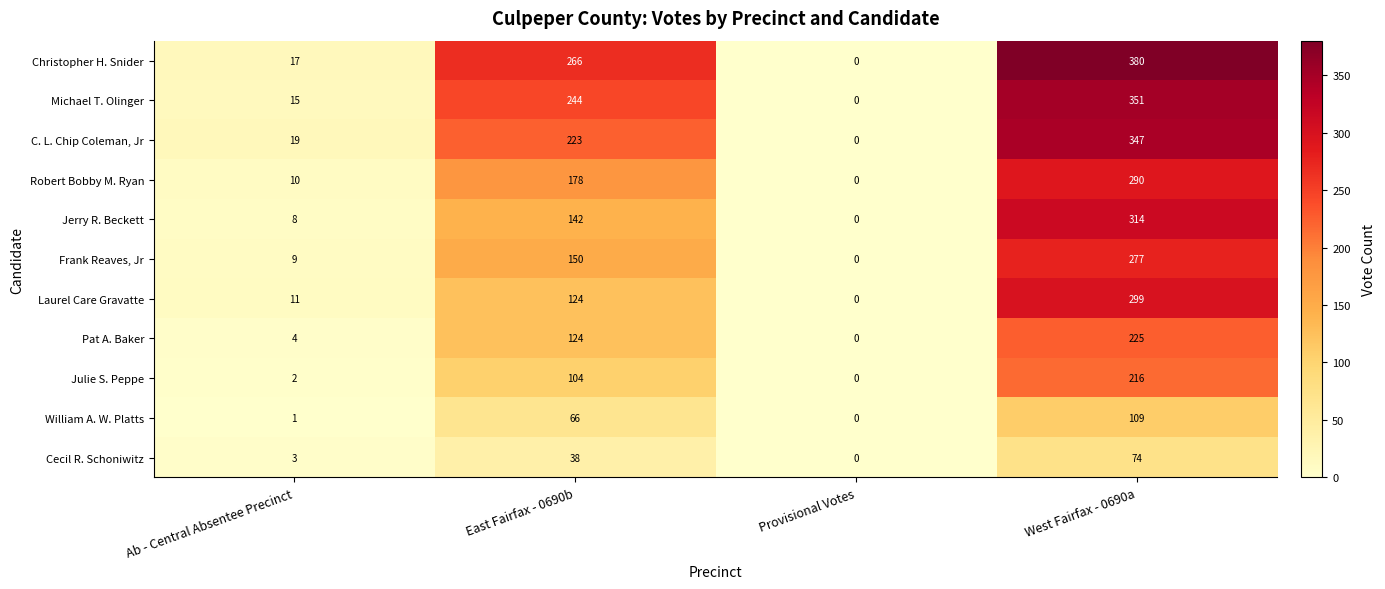

What is the difference between the maximum and minimum values in the Frank Reaves, Jr series?

277